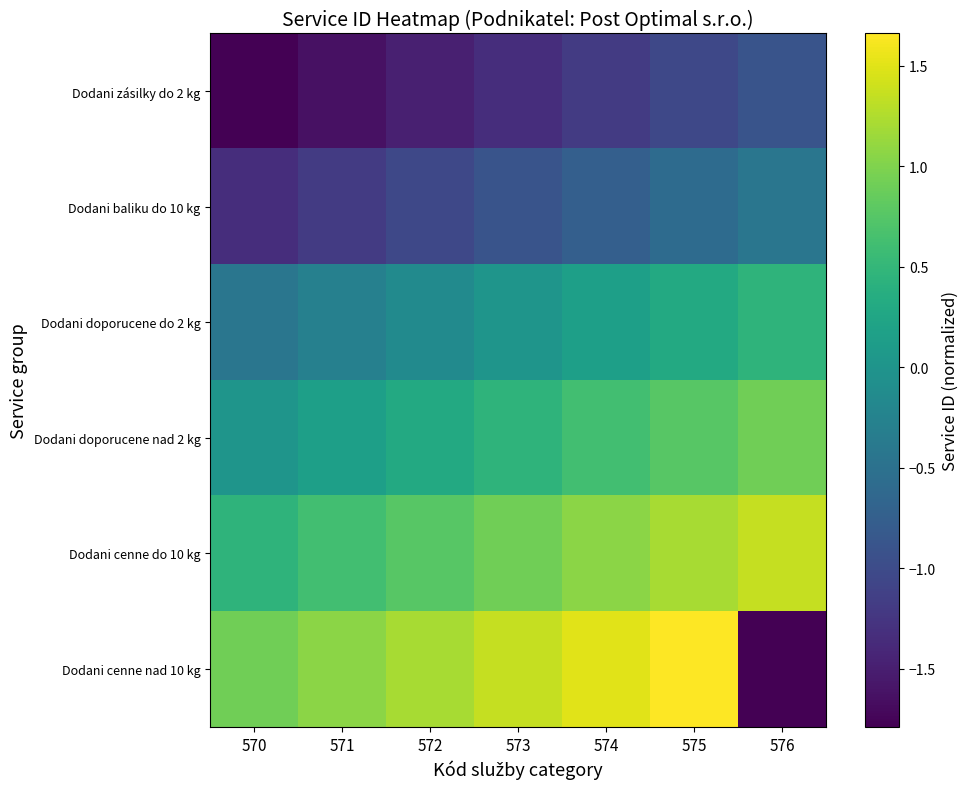

Is it true that Dodani baliku do 10 kg equals -0.9 at 573?

True